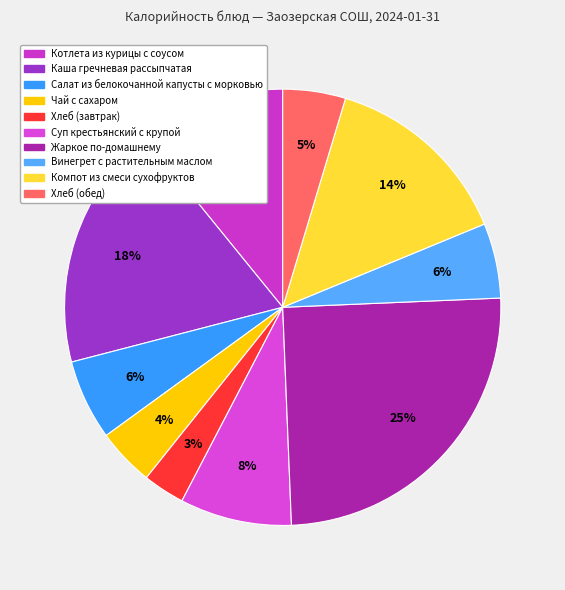

What is the ratio of the value at Жаркое по-домашнему to the value at Салат из белокочанной капусты с морковью?

4.2